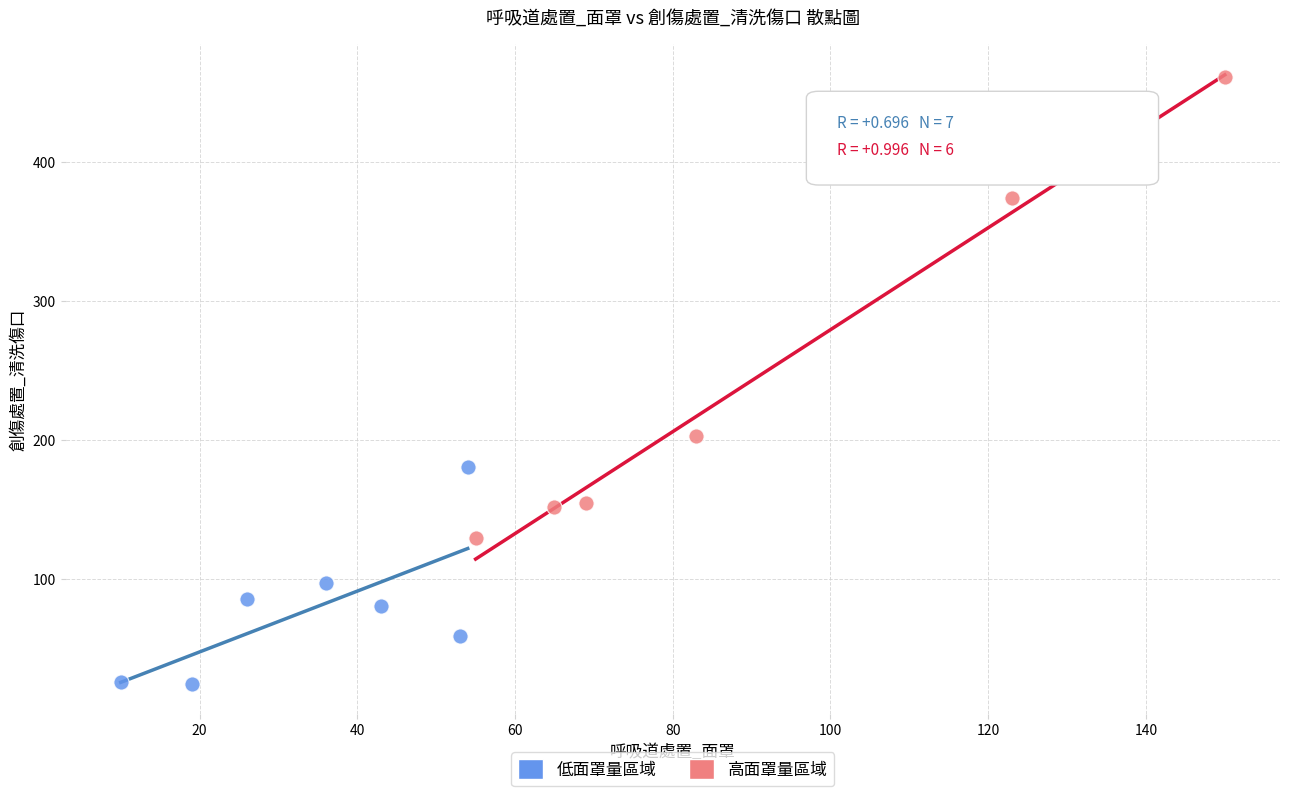

Which series reaches the maximum Y coordinate?

高面罩量區域